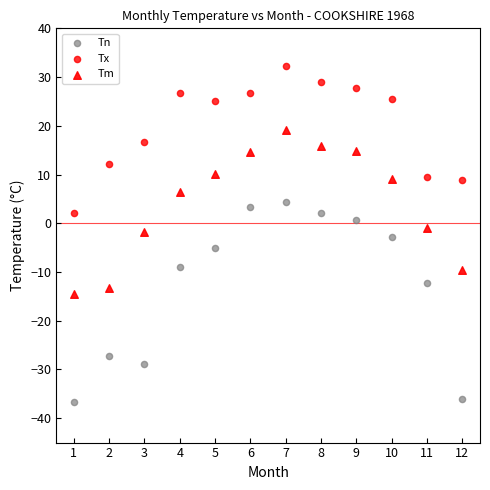

How many data points are displayed?

36